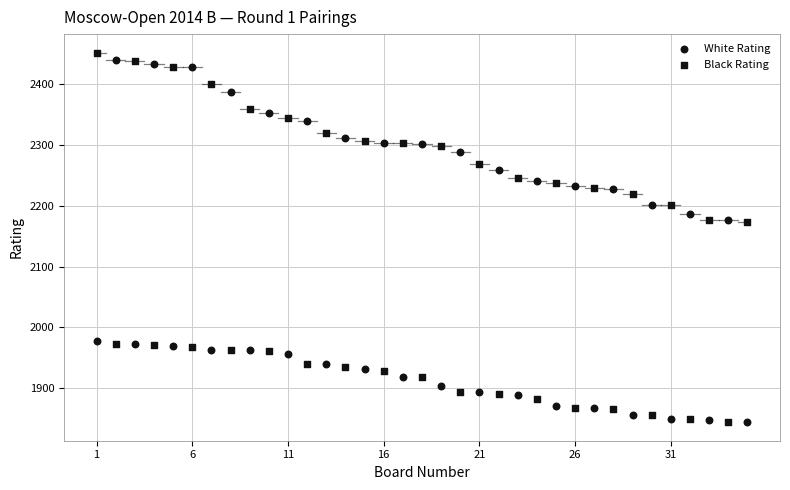

Count the number of points in this scatter plot.

70